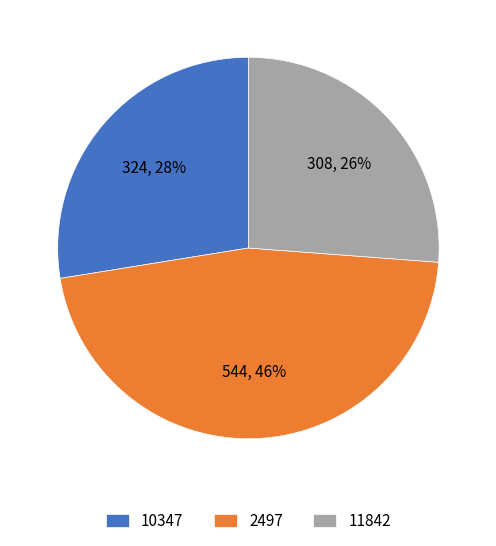

How many segments does this pie chart have?

3